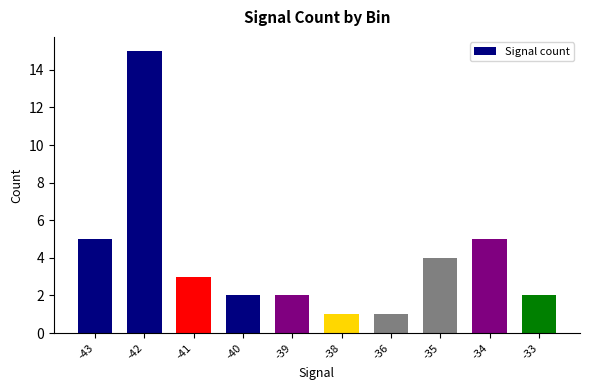

Reading left to right, list all the values displayed in this chart.

-43=5	-42=15	-41=3	-40=2	-39=2	-38=1	-36=1	-35=4	-34=5	-33=2